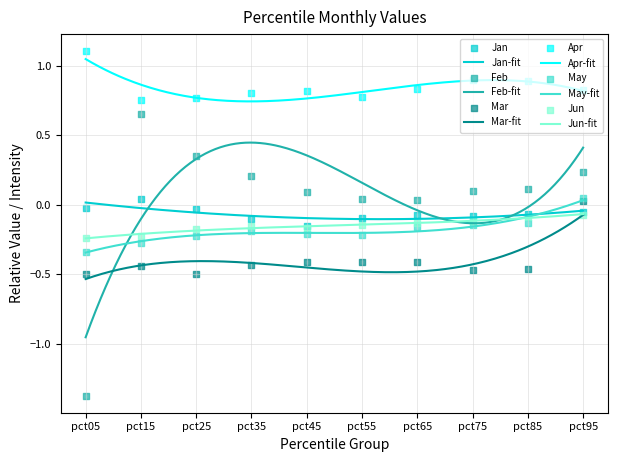

At how many categories does at least one series exceed 0?

10